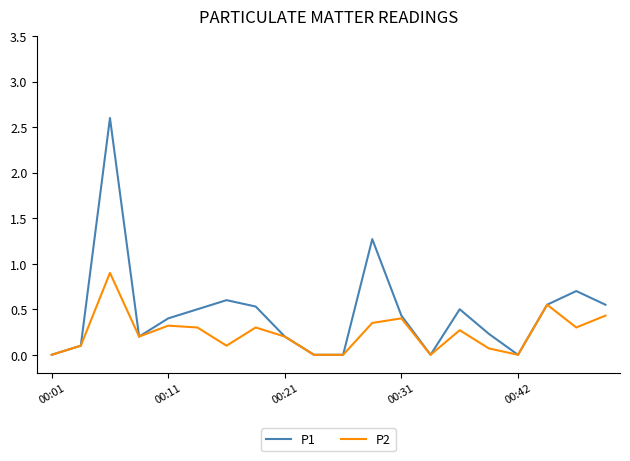

Which series has the largest range (max minus min)?

P1